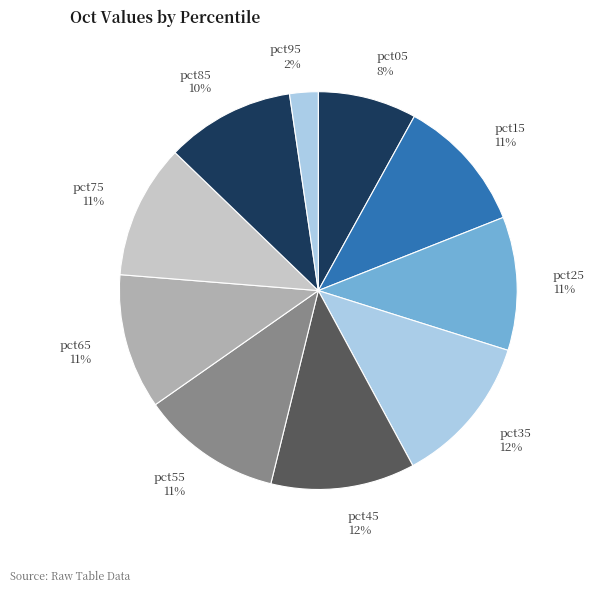

Is it true that pct15 is 25% of the pie?

False